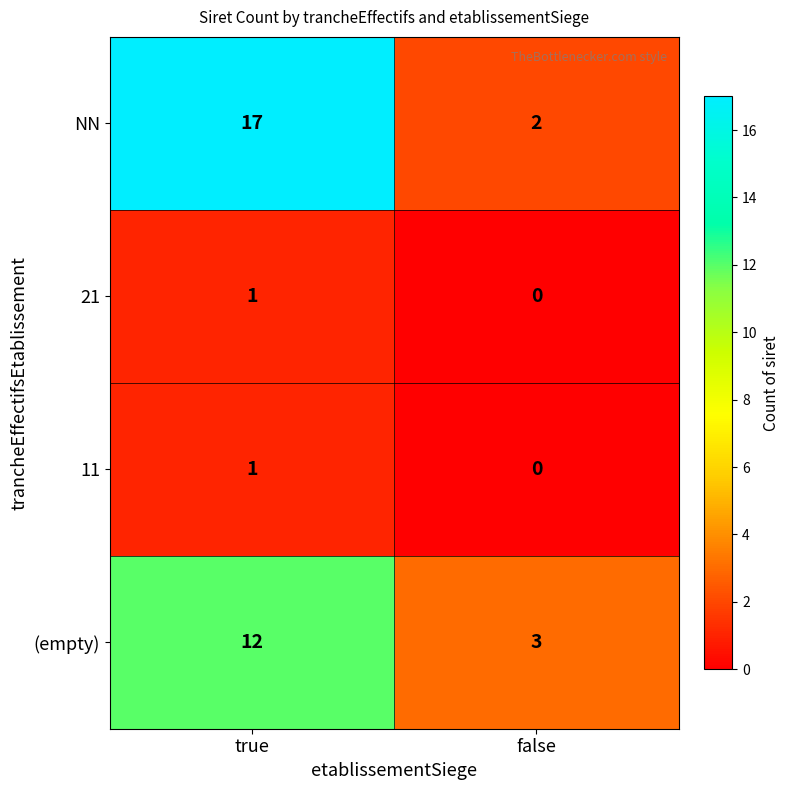

Is it true that 21 equals 1 at false?

False